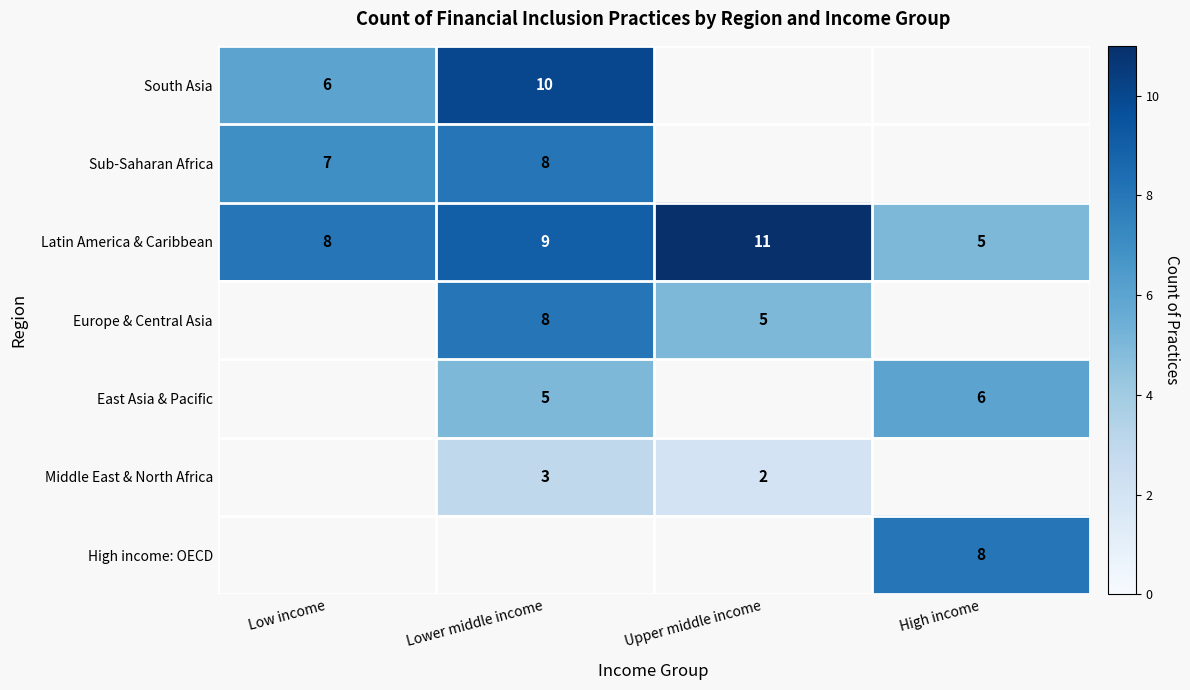

The Middle East & North Africa series shows 5 at Lower middle income. True or false?

False